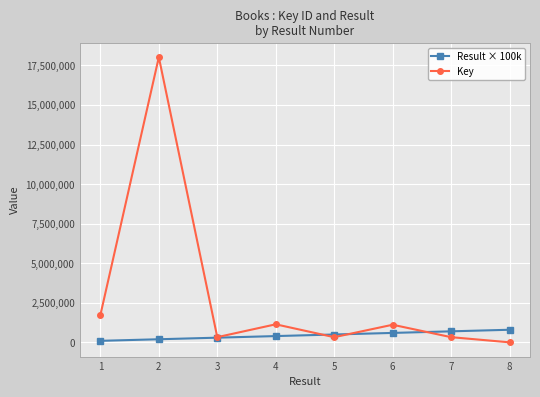

Does the chart have visible grid lines?

Yes